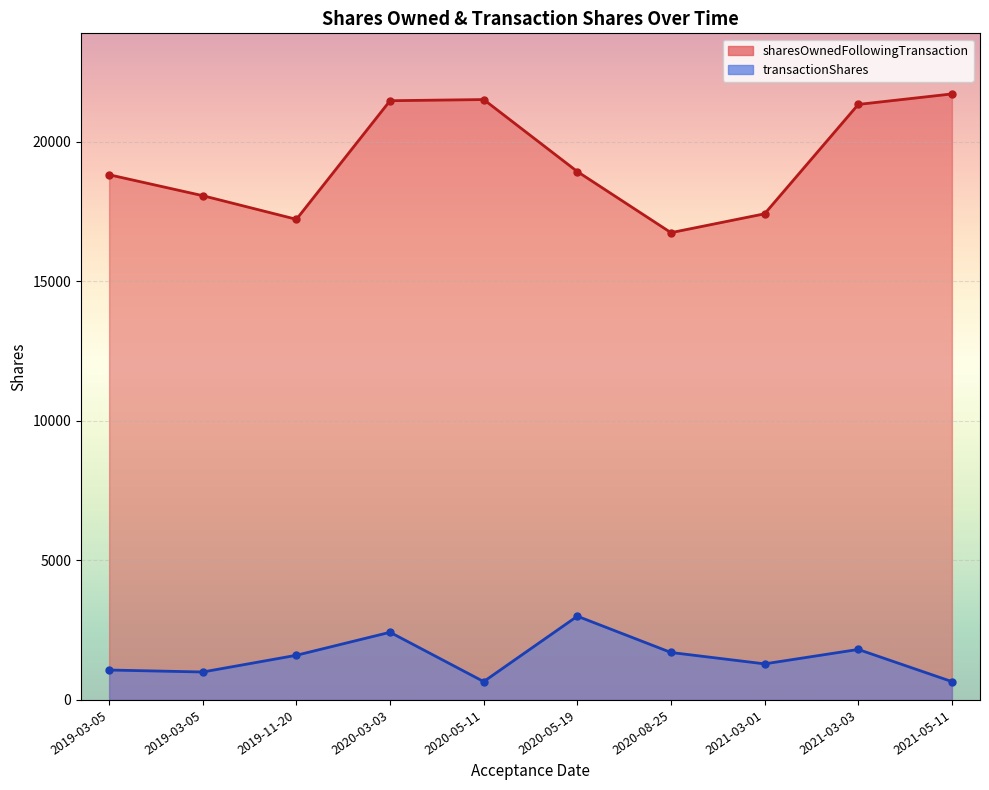

Read the transactionShares value at 2021-03-01.

1292